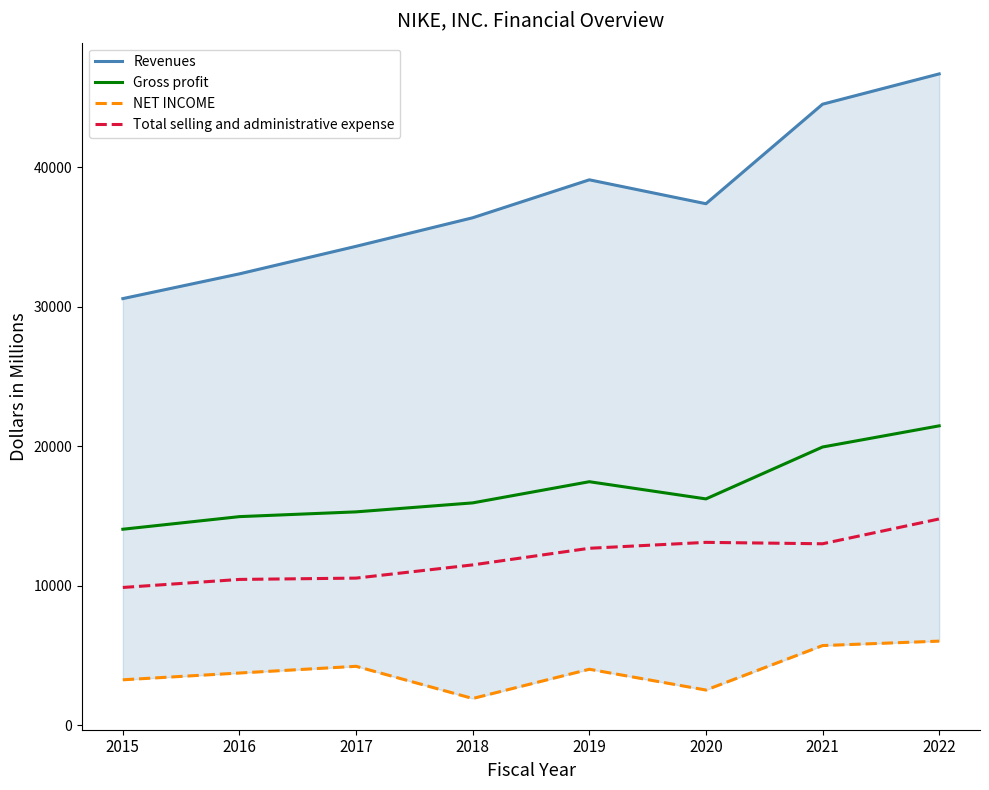

In Gross profit, how many points are higher than both neighbors (excluding endpoints)?

1